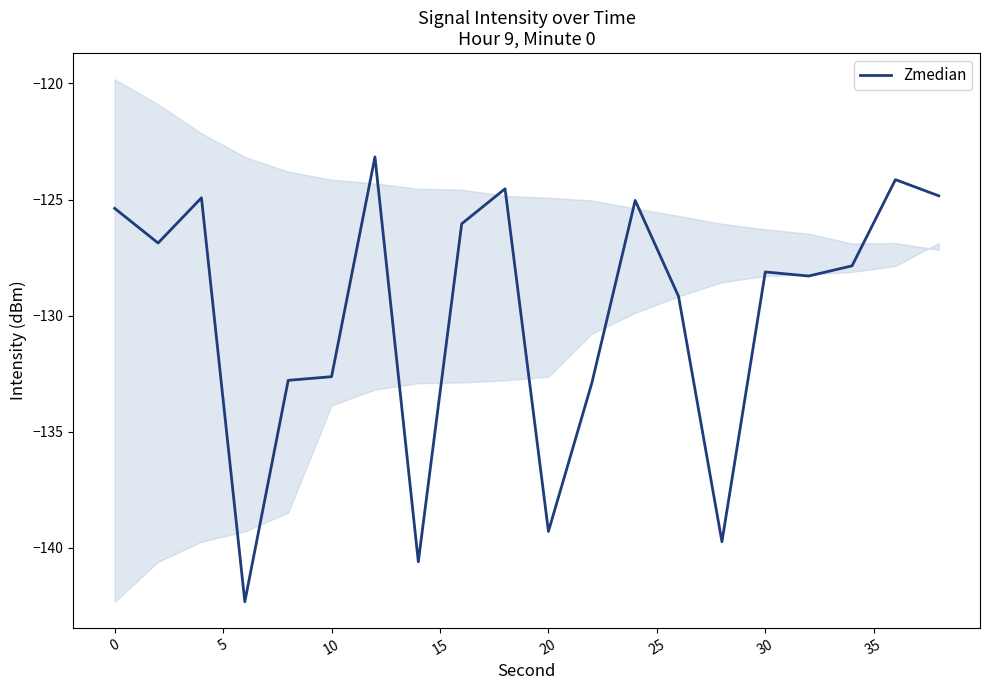

What is the greatest value displayed?

-123.2